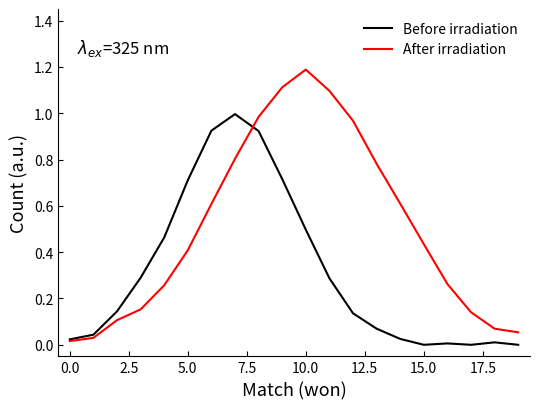

Which series has the largest total across all categories?

After irradiation